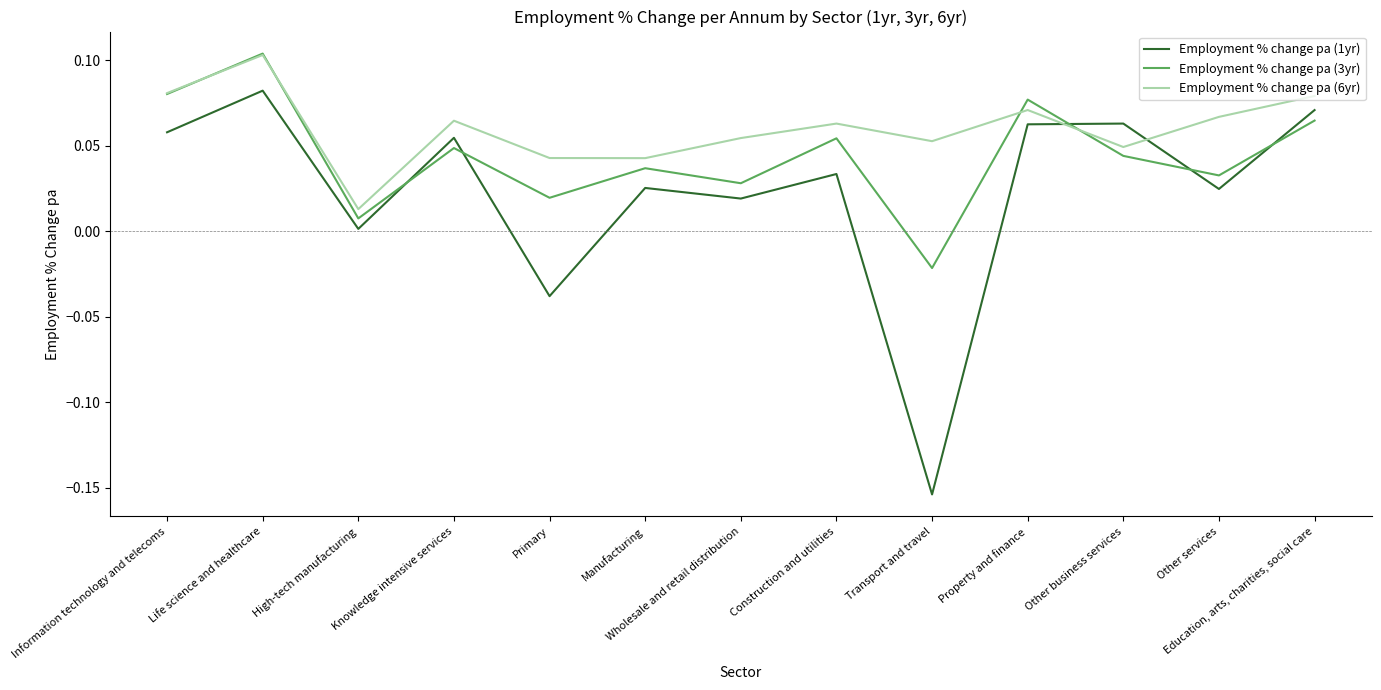

What is the total value across all series at Education, arts, charities, social care?

0.2